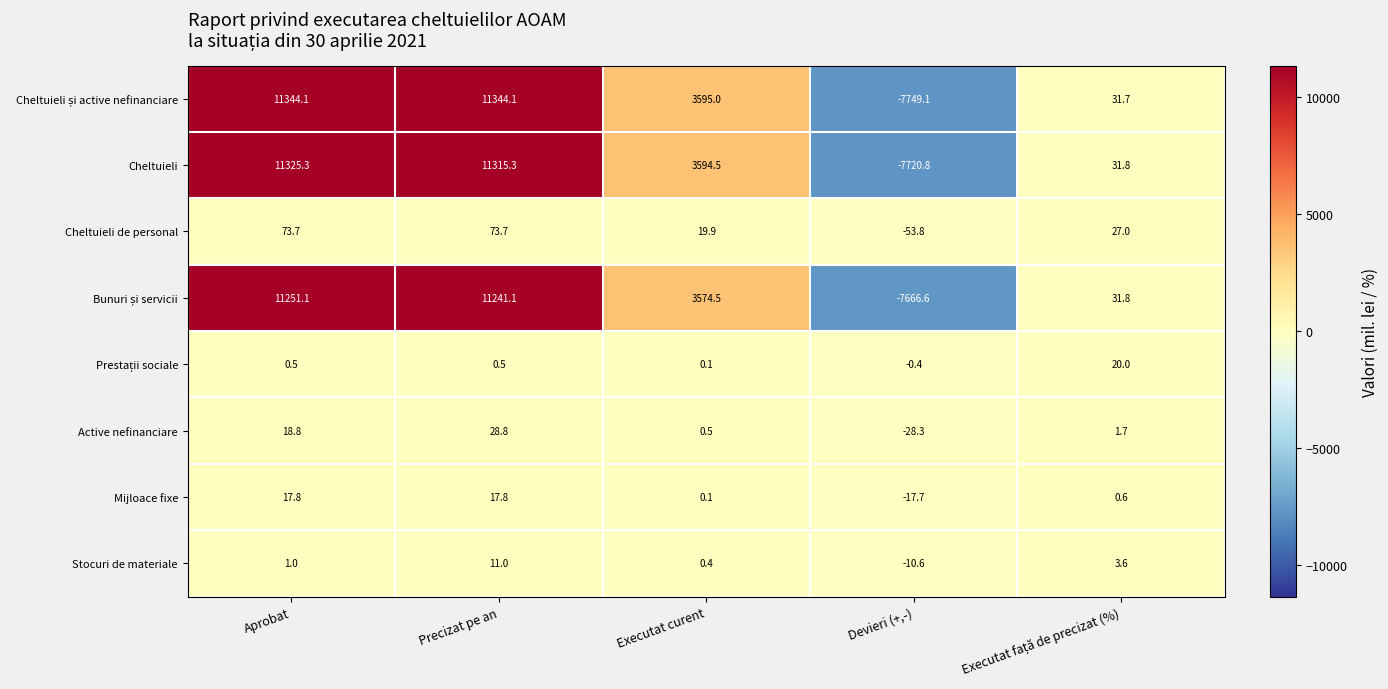

What is the total value across all series at Executat curent?

10785.0